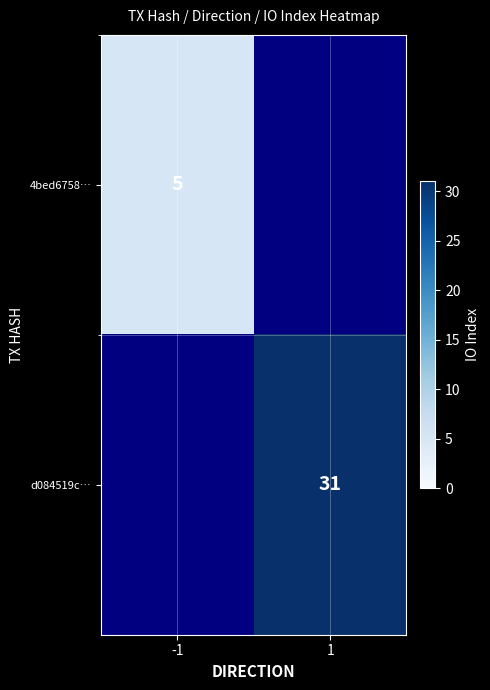

Is the value of d084519c… at 1 greater than the value of 4bed6758… at -1?

Yes